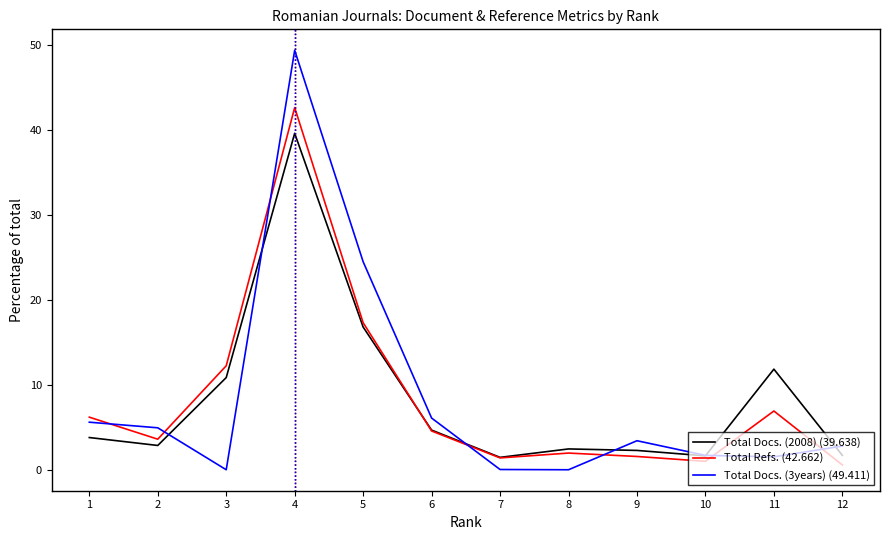

Does the chart have visible grid lines?

No